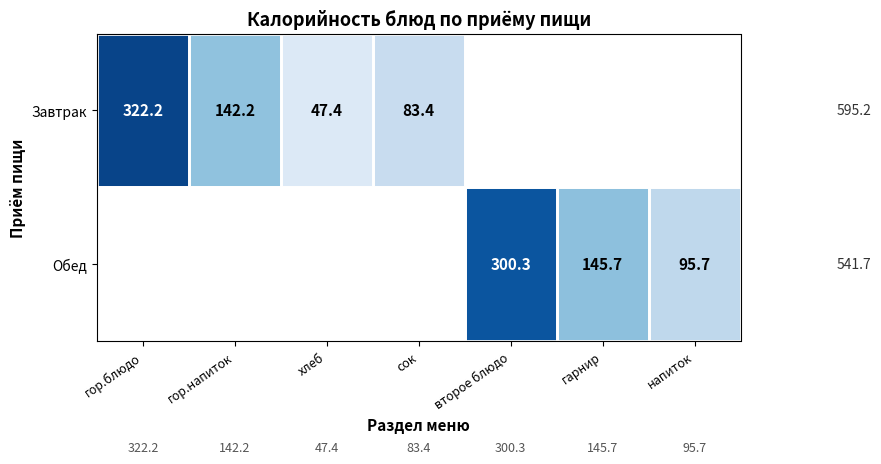

Is the value of Завтрак at гор.напиток greater than the value of Обед at напиток?

Yes